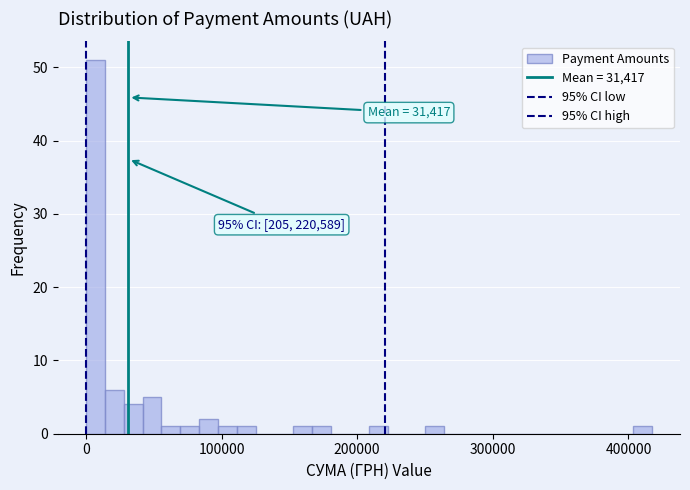

Read against the x-axis, roughly where is the centre of the tallest bar?

10000